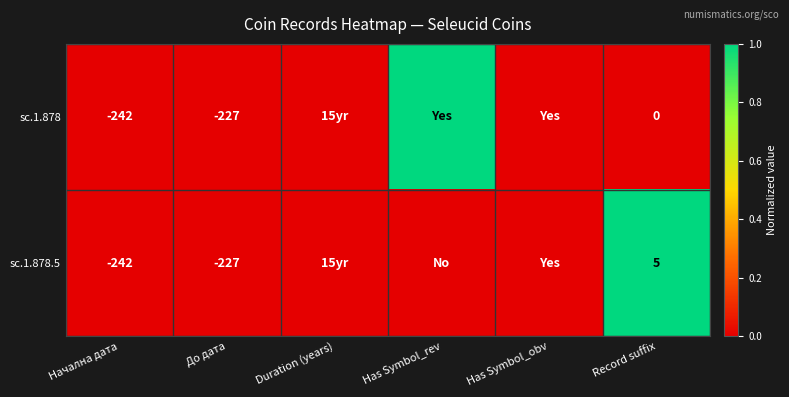

How many distinct data groups are displayed?

2